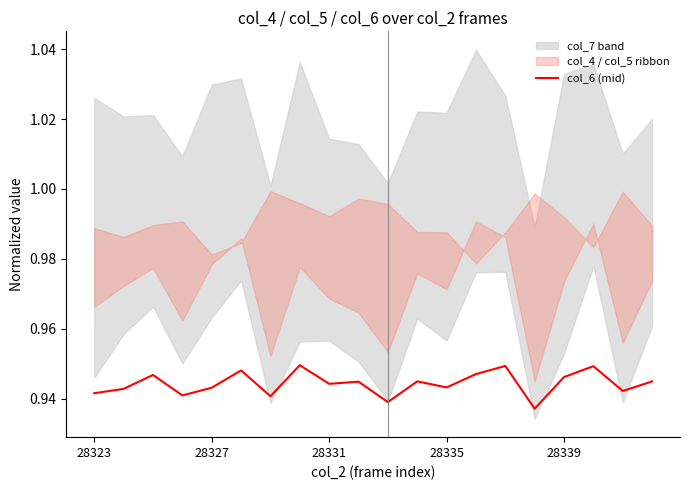

True or false: col_6 (mid) has a value of 1.4 at 28331.

False